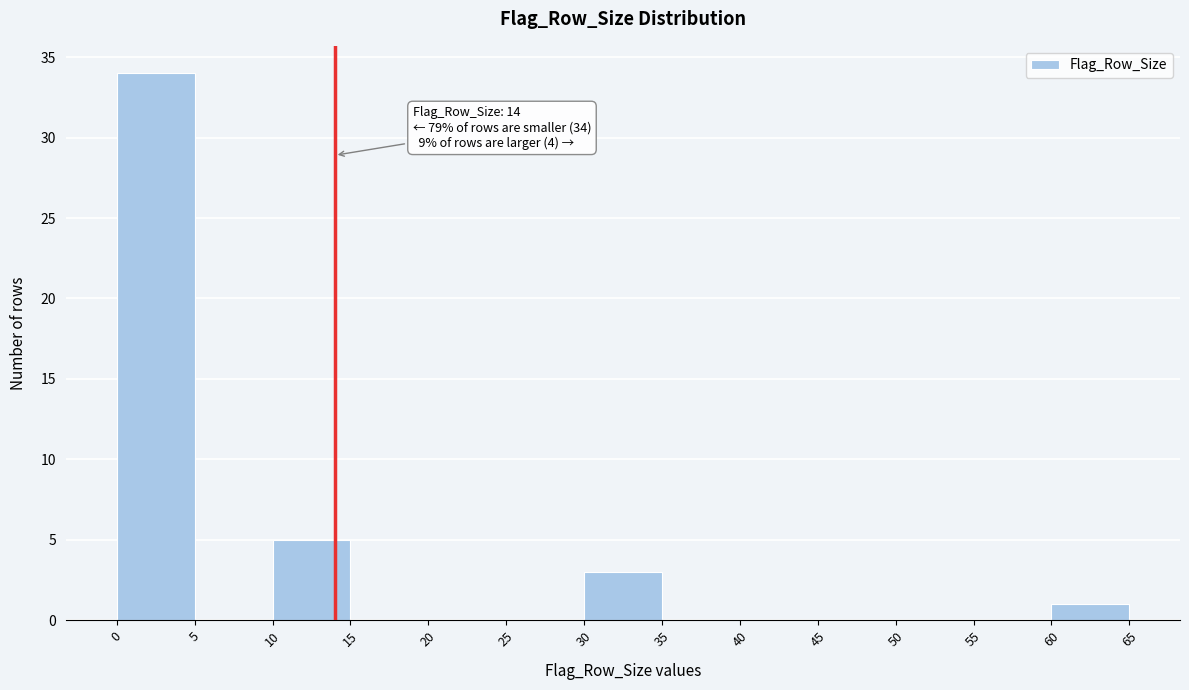

Over which range of the x-axis is the bar tallest?

0 to 5